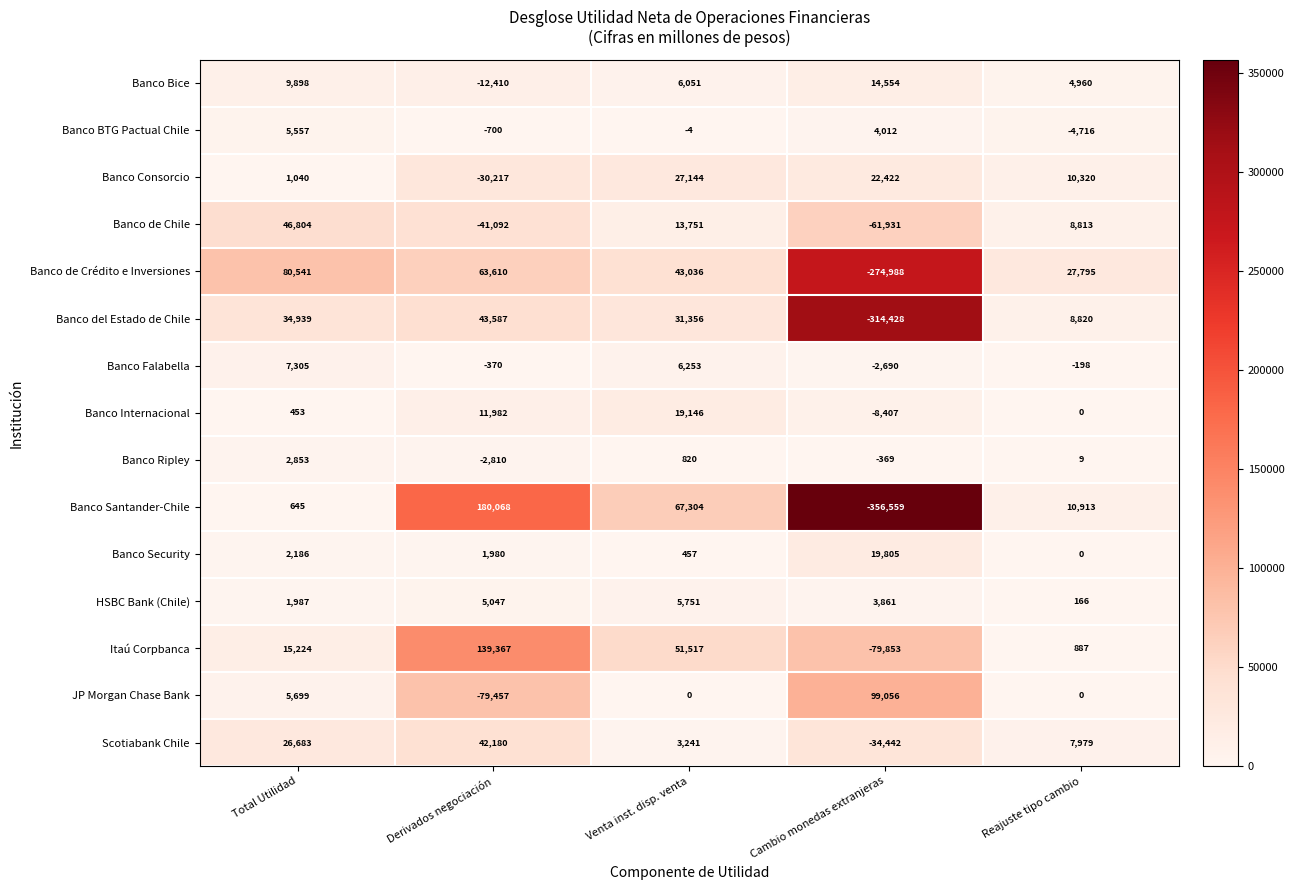

At which category is the sum across all series the highest?

Derivados negociación